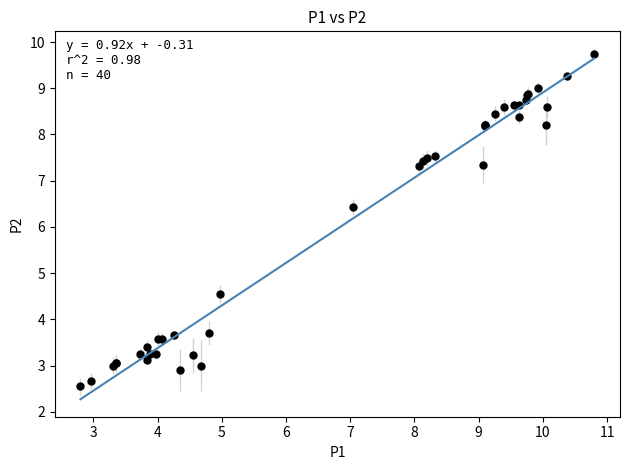

What Y value in the scatter plot is closest to 6?

6.4